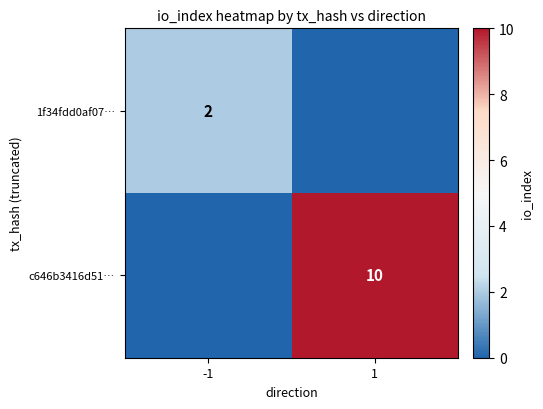

True or false: 1f34fdd0af07… has a value of 3 at -1.

False